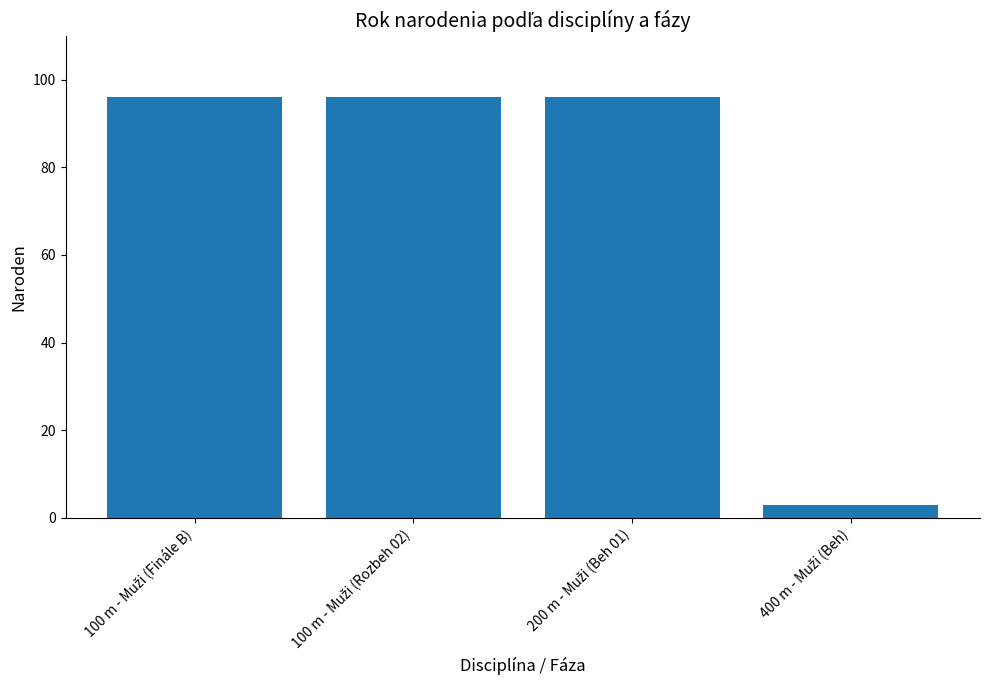

What is the smallest value displayed?

3